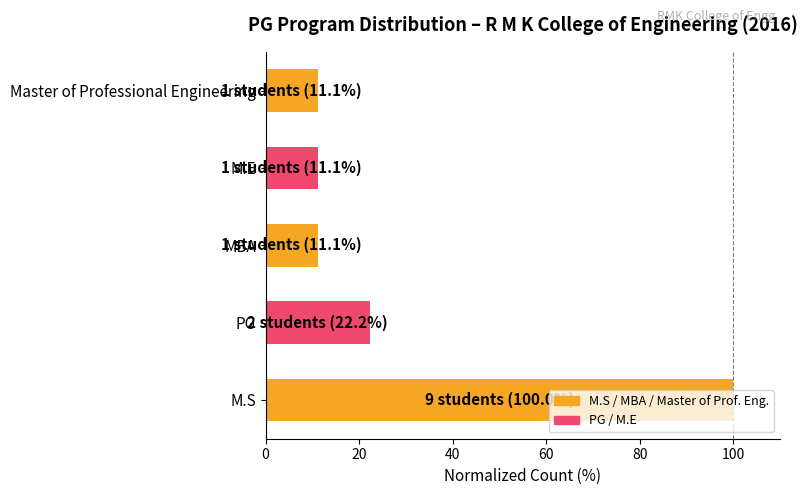

What is the maximum value shown in the chart?

100.0